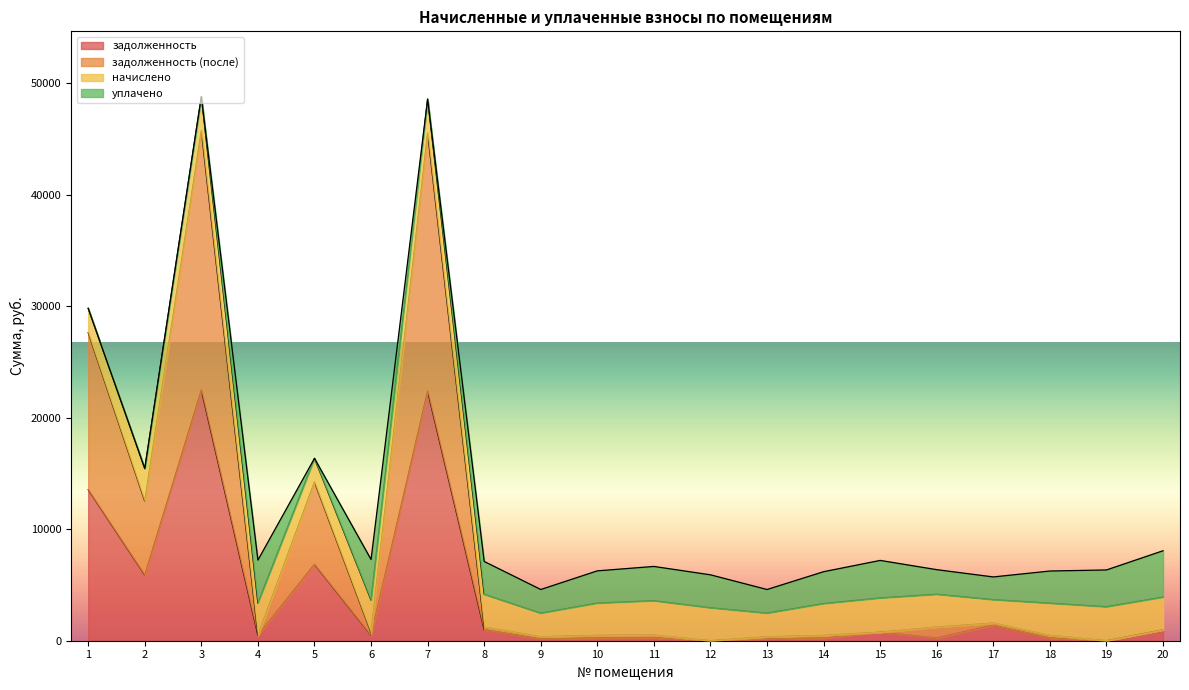

Which has a higher value, 3 or 19?

3